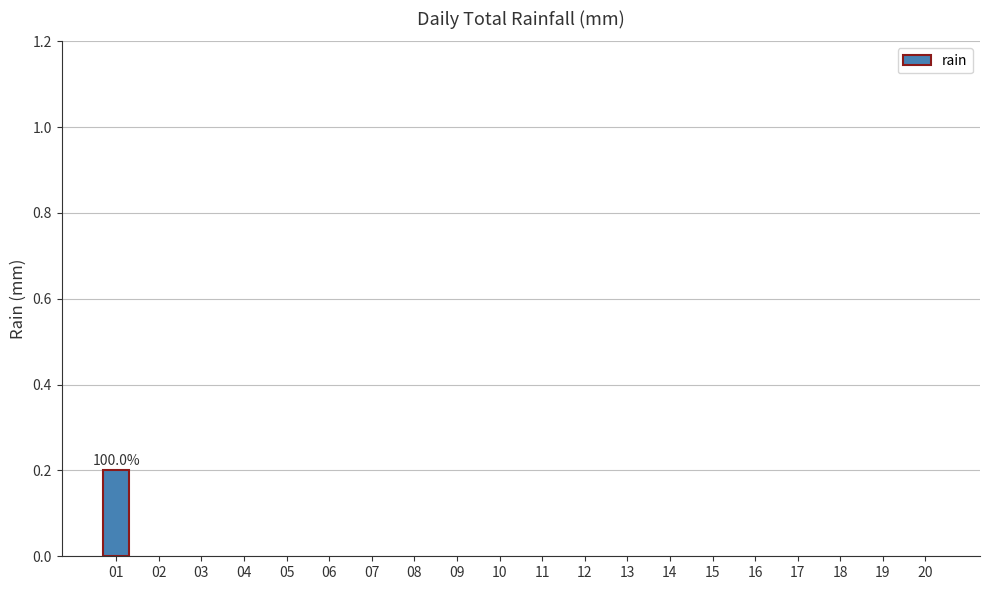

The value at 07 is 0.0. True or false?

True